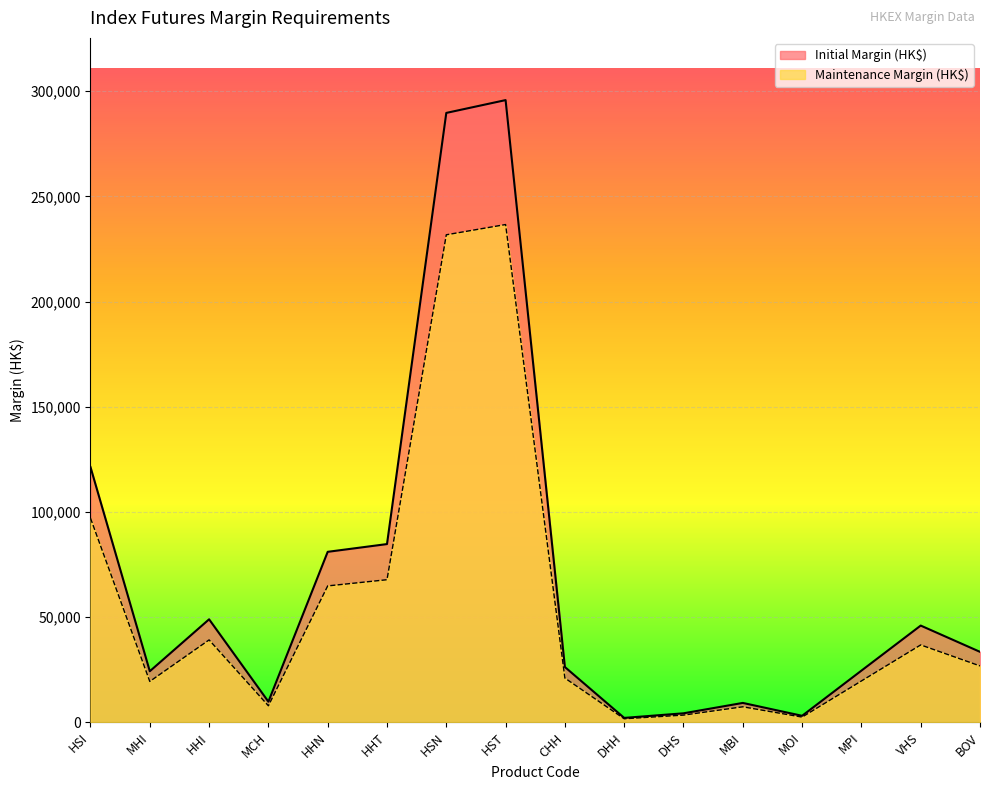

True or false: Initial Margin (HK$) and Maintenance Margin (HK$) cross at least once.

False